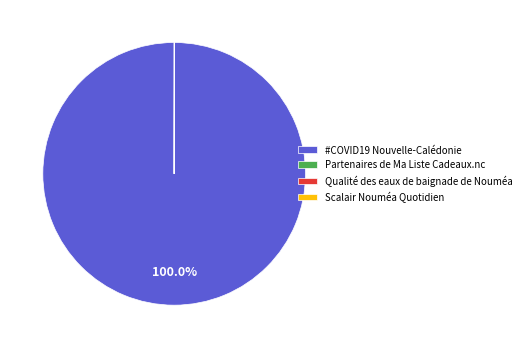

Is there any slice that represents more than half of the pie?

Yes